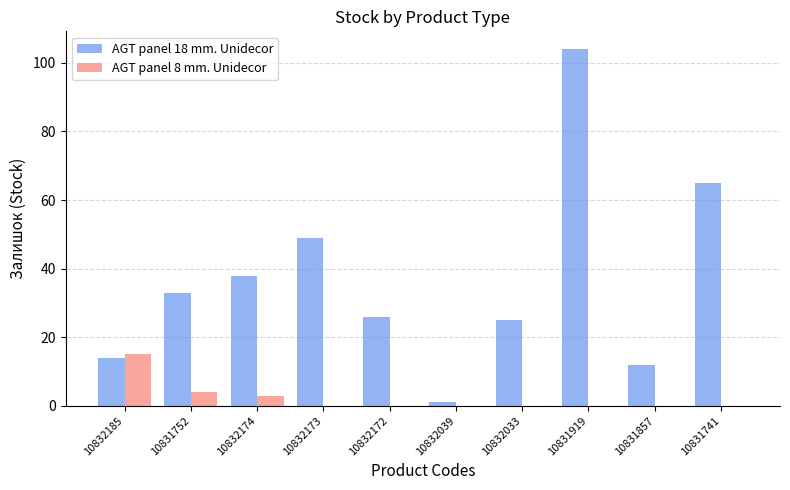

What is the highest value of the AGT panel 18 mm. Unidecor series?

104